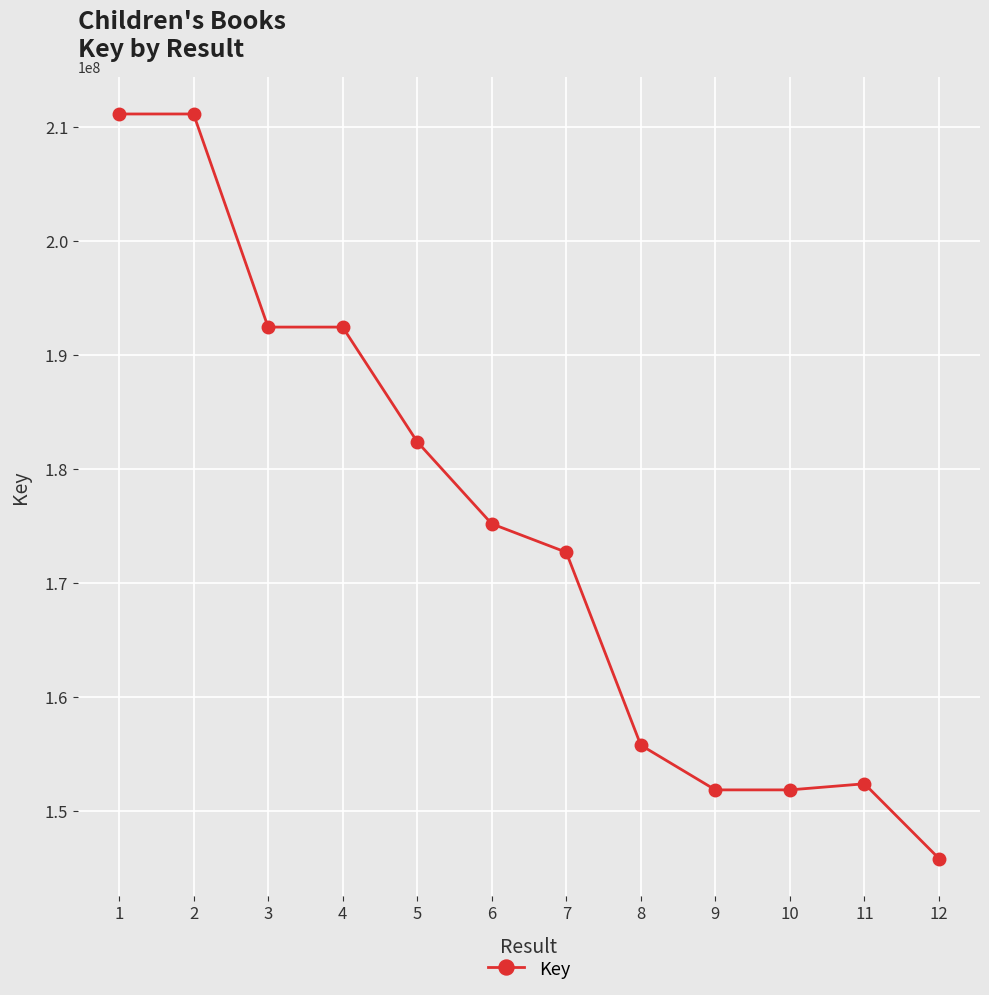

What is the value of the 2nd point from the left?

211142389